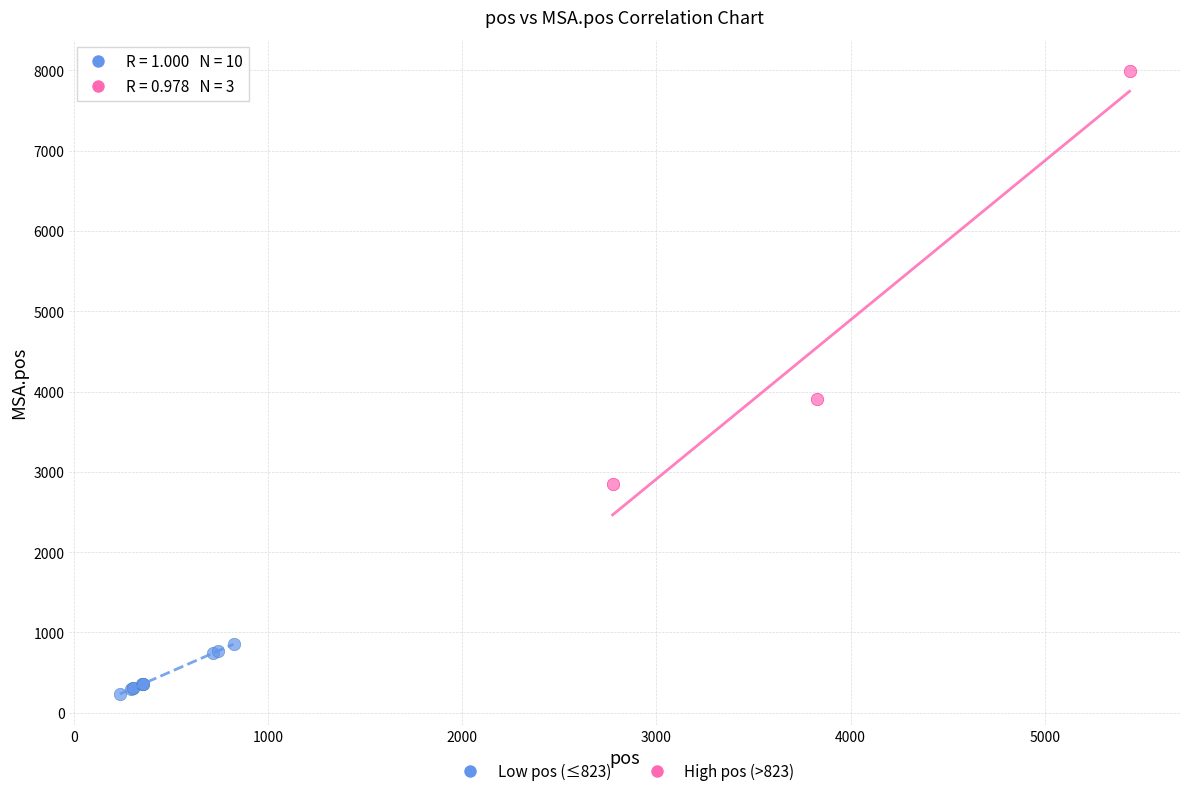

Which series has the largest Y range (max minus min)?

High pos (>823)